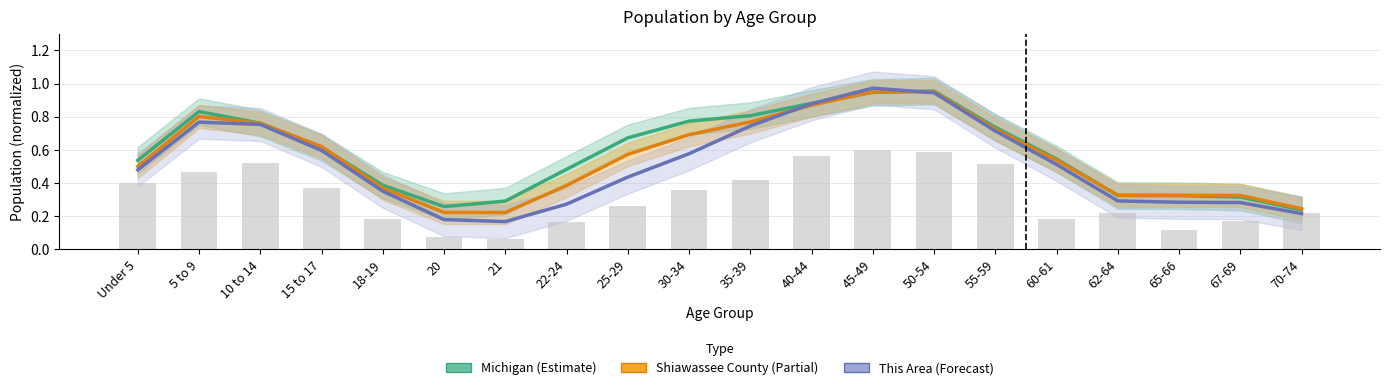

The This Area (Forecast) series shows 0.4 at 62-64. True or false?

False